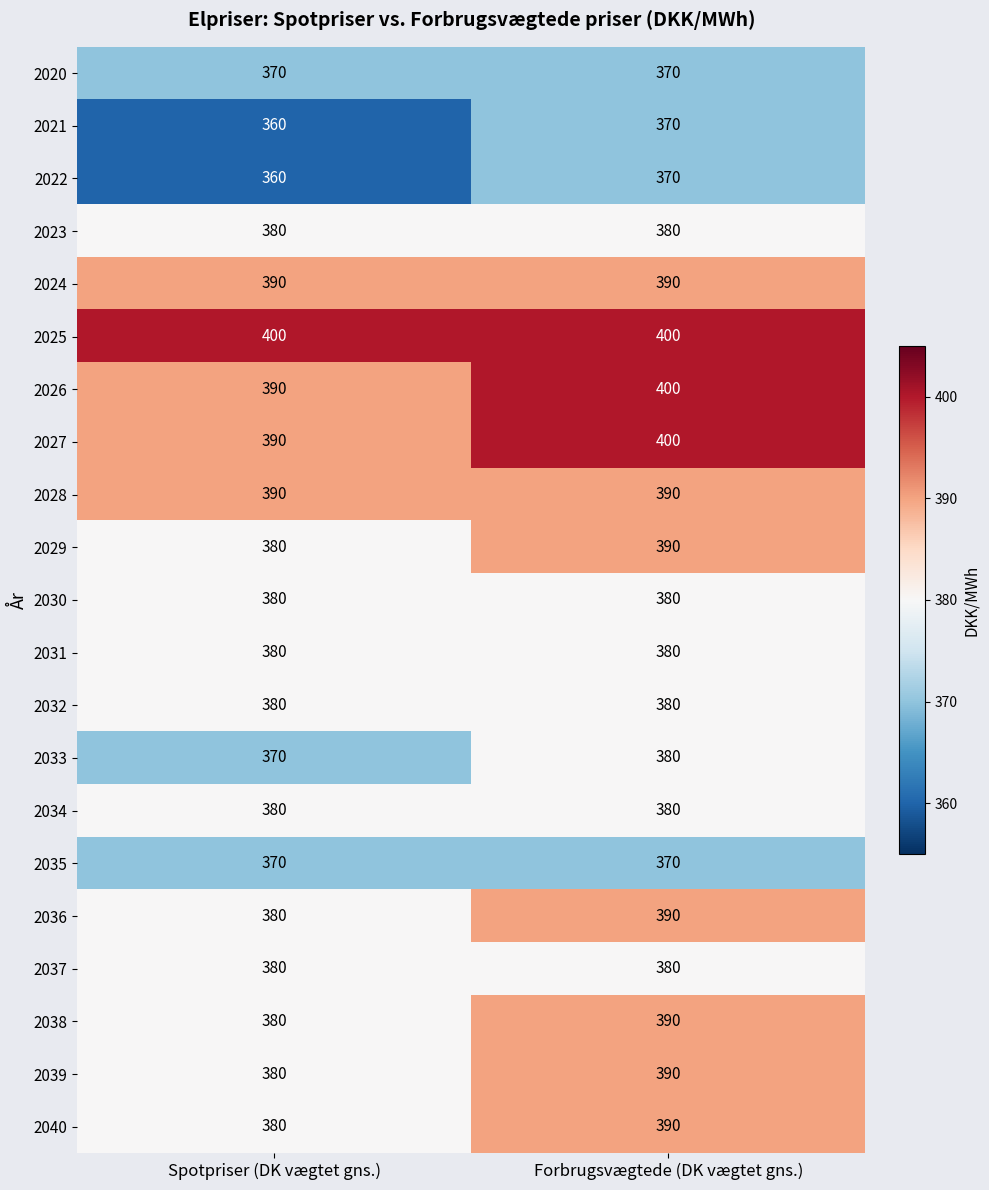

Which series has the largest total across all categories?

2025